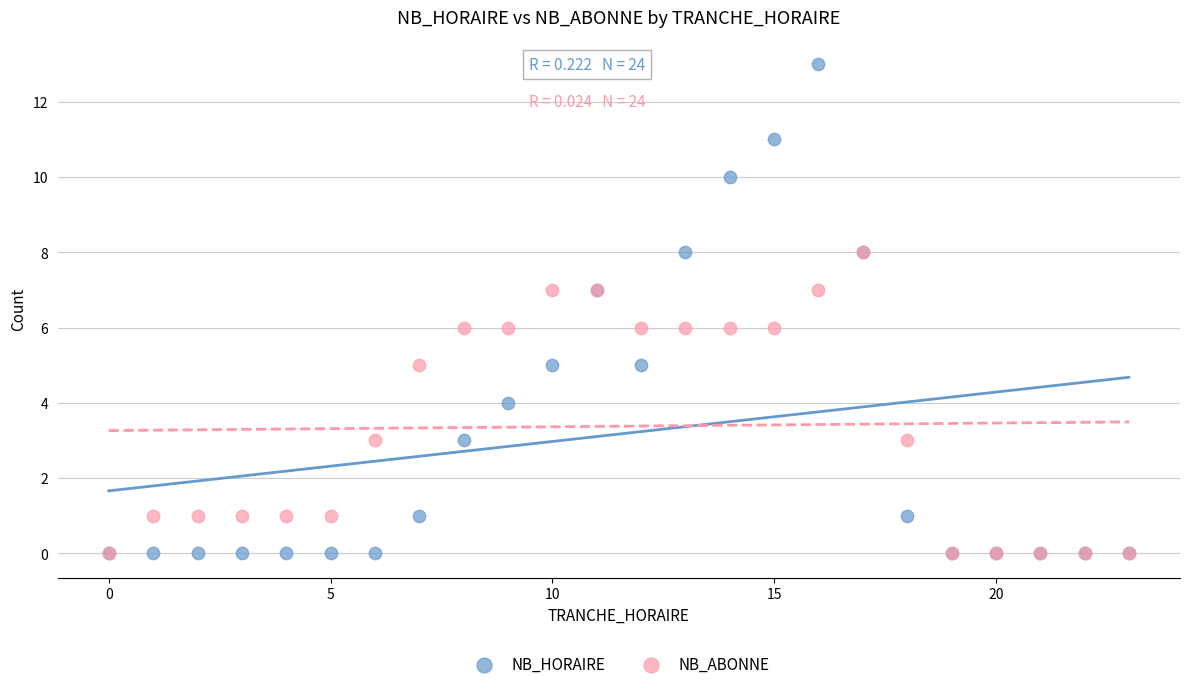

What are all the series names shown in the legend?

NB_HORAIRE, NB_ABONNE